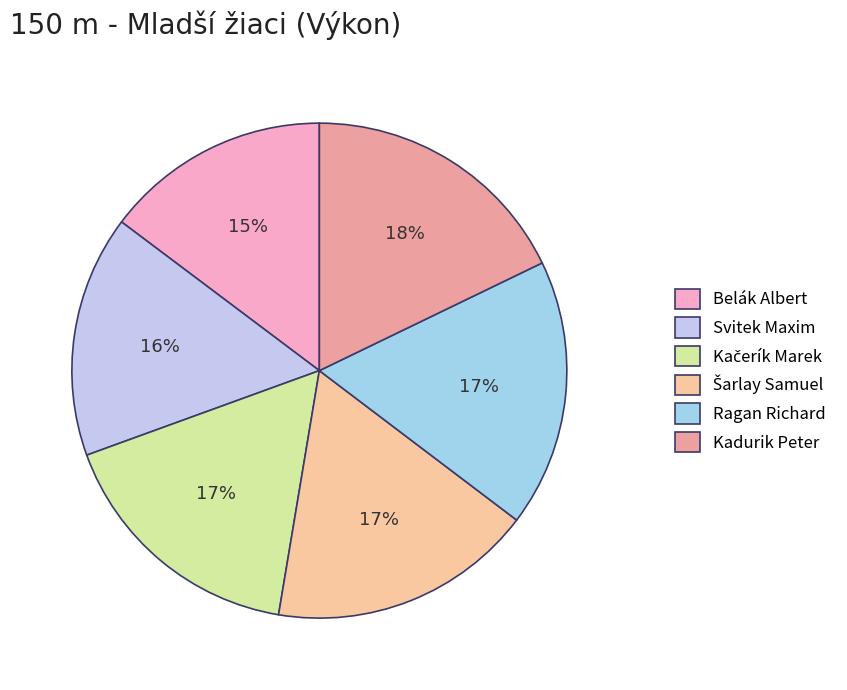

What is the change in value from Svitek Maxim to Kačerík Marek?

+1.6